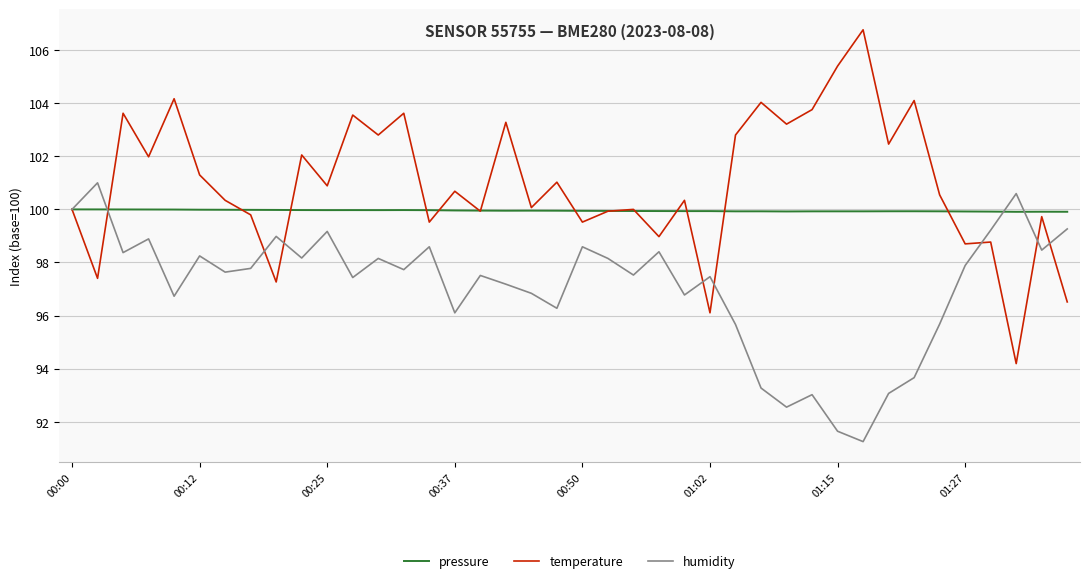

Which series has the largest range (max minus min)?

temperature